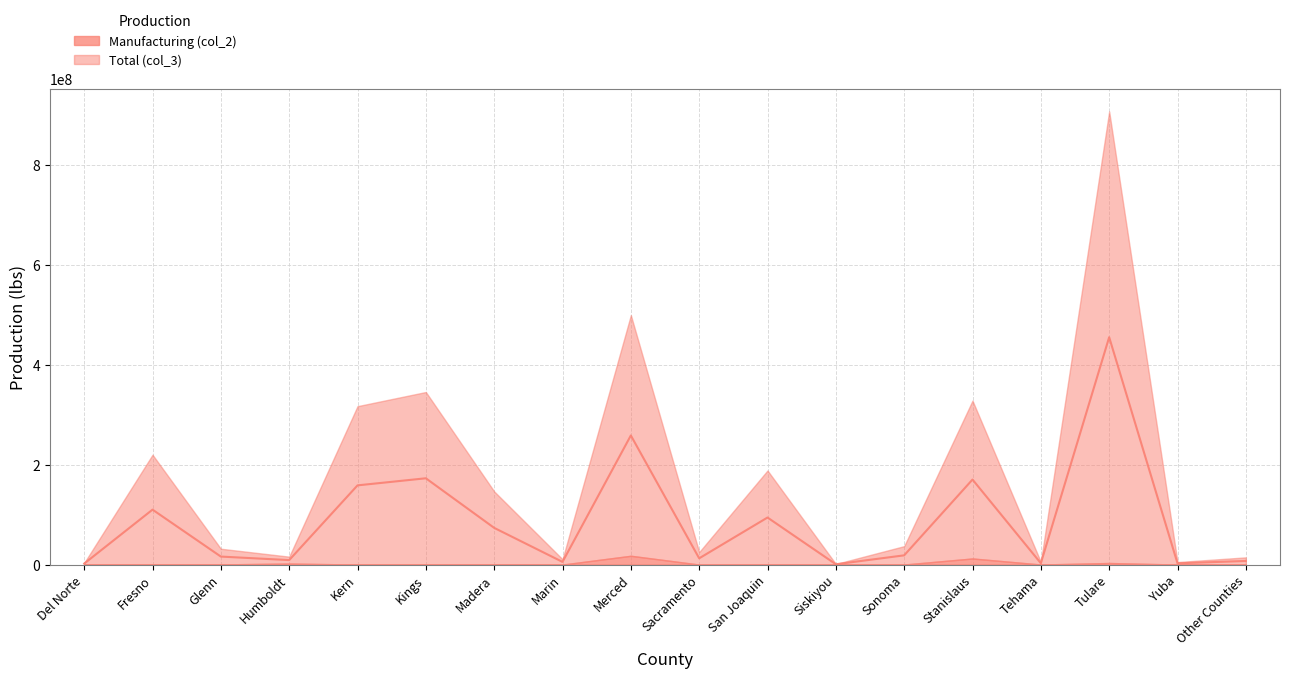

The value at Other Counties is 7203327.5. True or false?

True